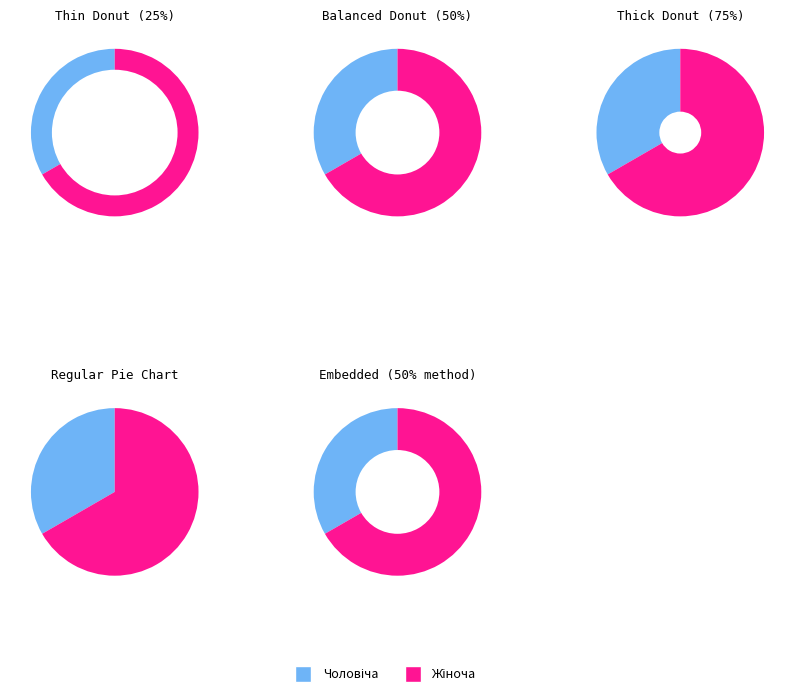

What is the majority slice?

Жіноча